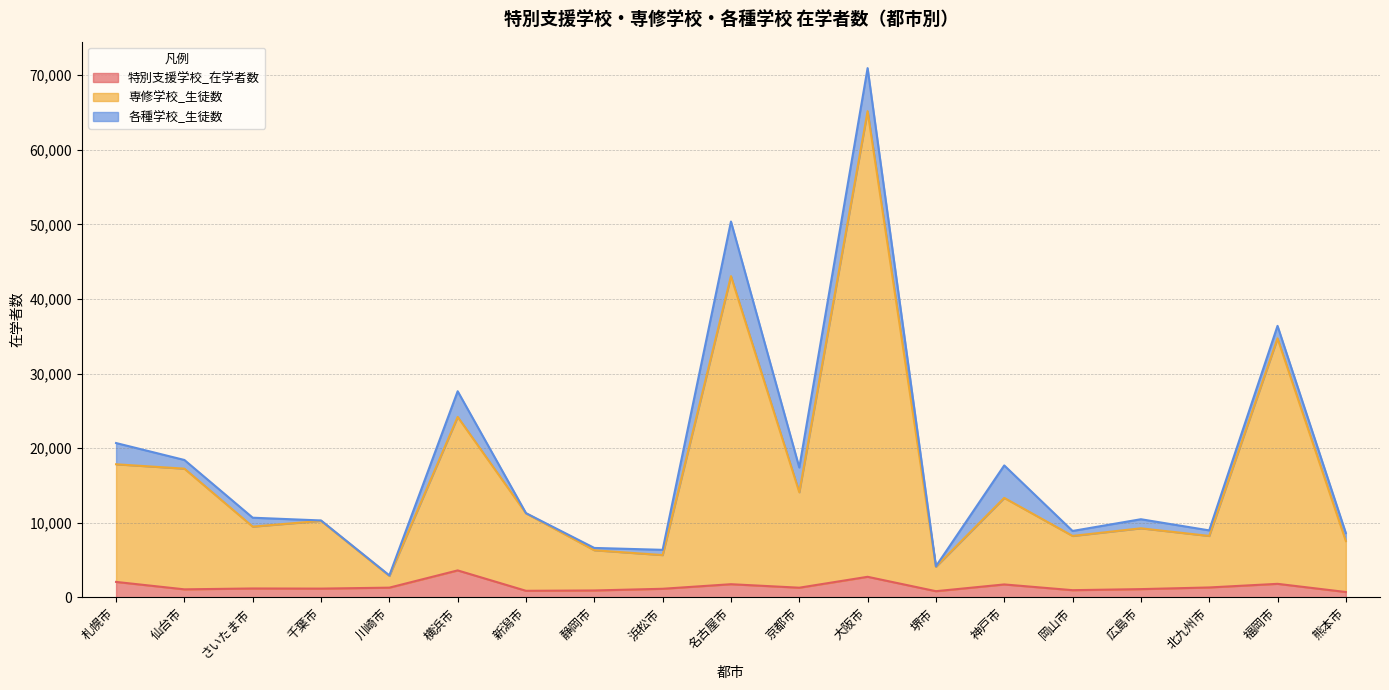

At which label is 特別支援学校_在学者数 closest to 2163?

札幌市